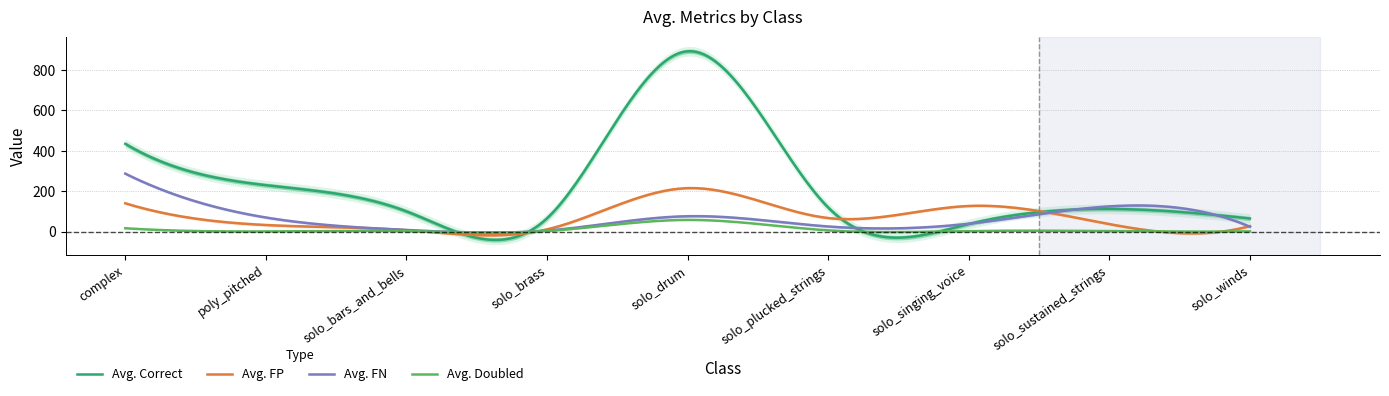

Which has a higher value, solo_brass or complex?

complex